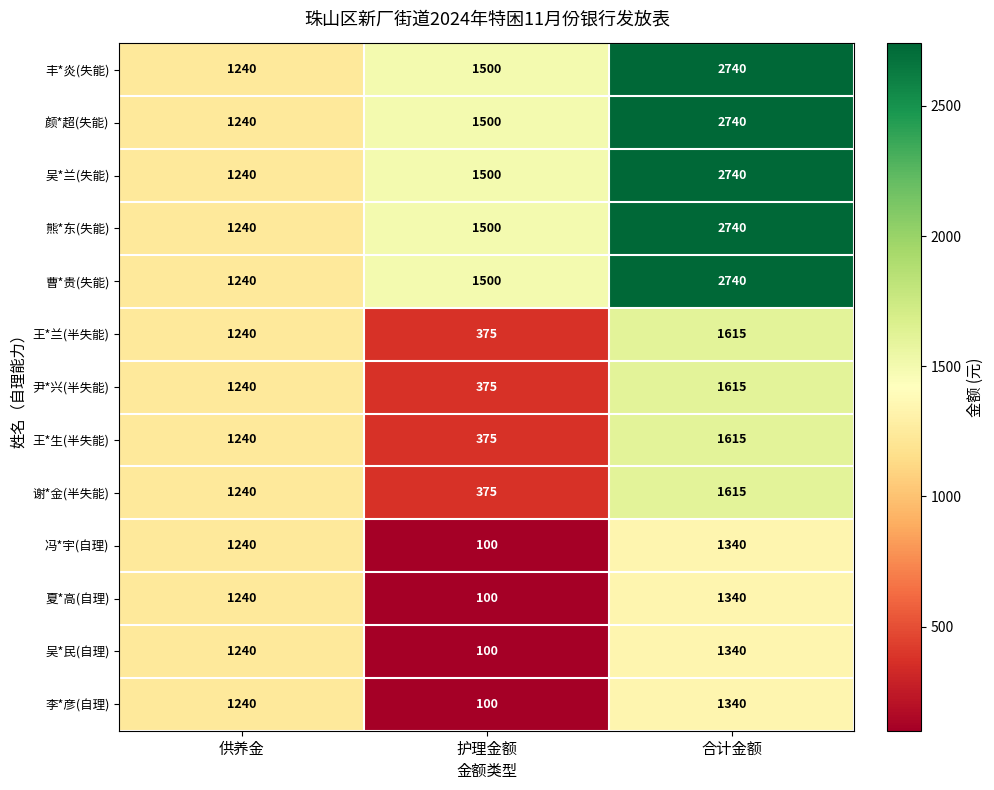

What is the sum of the 冯*宇(自理) values at 护理金额 and 供养金?

1340